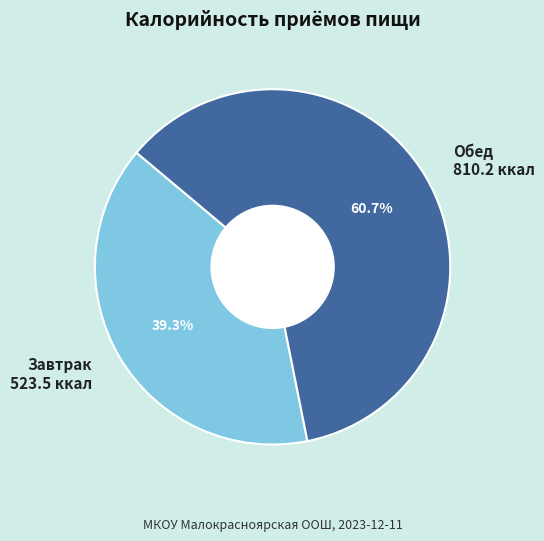

Count the number of slices in the pie.

2